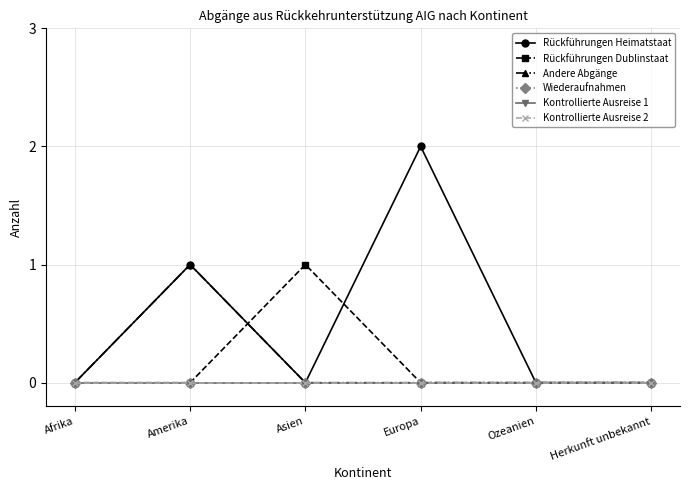

Is it true that Rückführungen Dublinstaat equals 1 at Ozeanien?

False